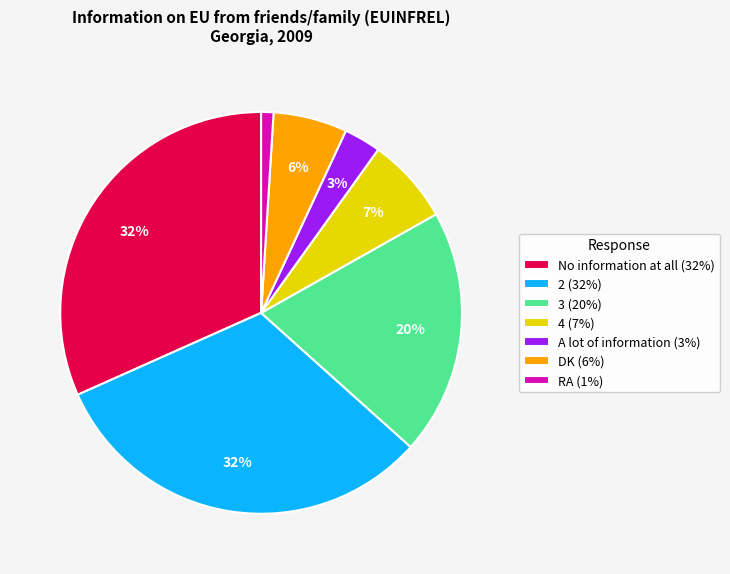

Combined, do 3 (20%) and 4 (7%) account for over 50%?

No